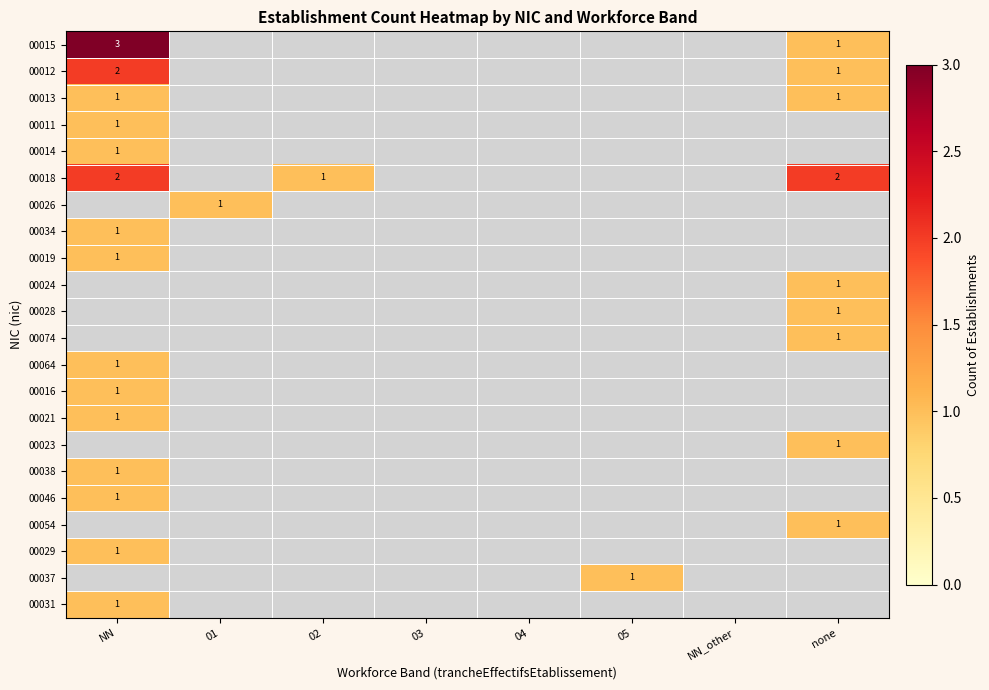

The value of 00015 at none is 1. True or false?

True